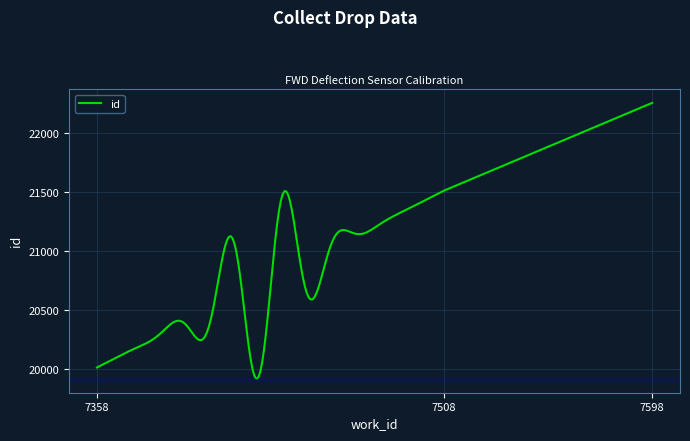

What is the difference between the maximum and minimum values?

2342.9